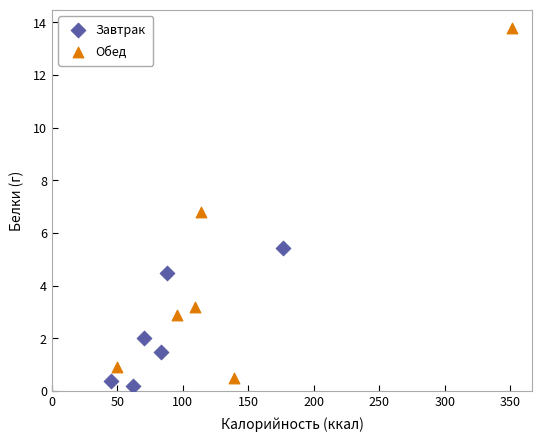

Which series has the largest Y range (max minus min)?

Обед